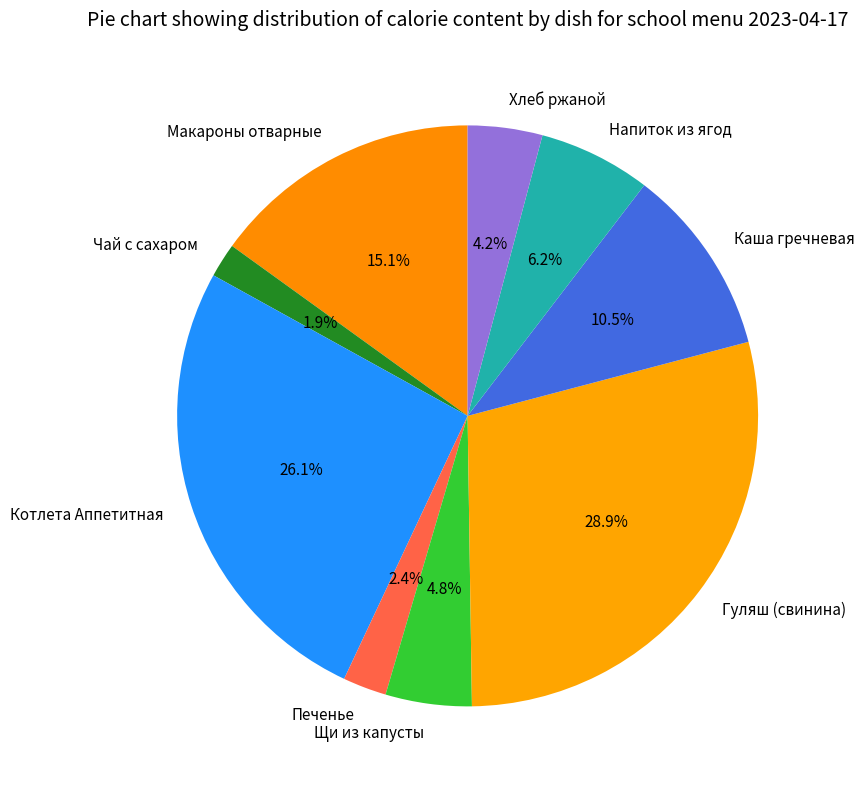

Does Котлета Аппетитная account for over 50% of the chart?

No